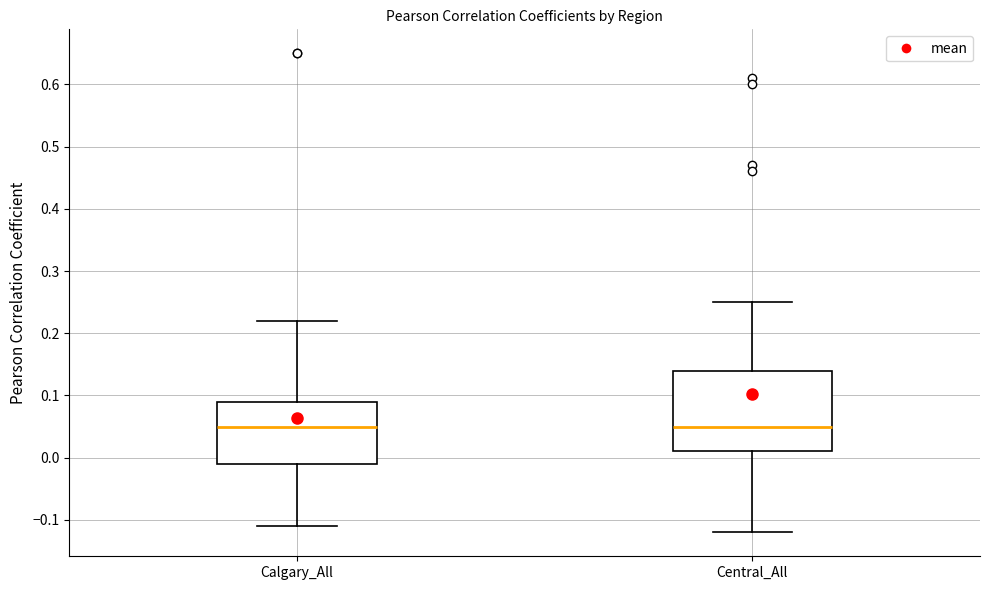

Reading left to right, read every box against the y-axis: the position of its median line, the range the box covers, and the ends of its whiskers. The values are not printed on the chart, so give them approximately, as read against the axis.

Calgary_All: median 0.05, box -0.01 to 0.09, whiskers -0.11 to 0.22
Central_All: median 0.05, box 0.01 to 0.14, whiskers -0.12 to 0.25